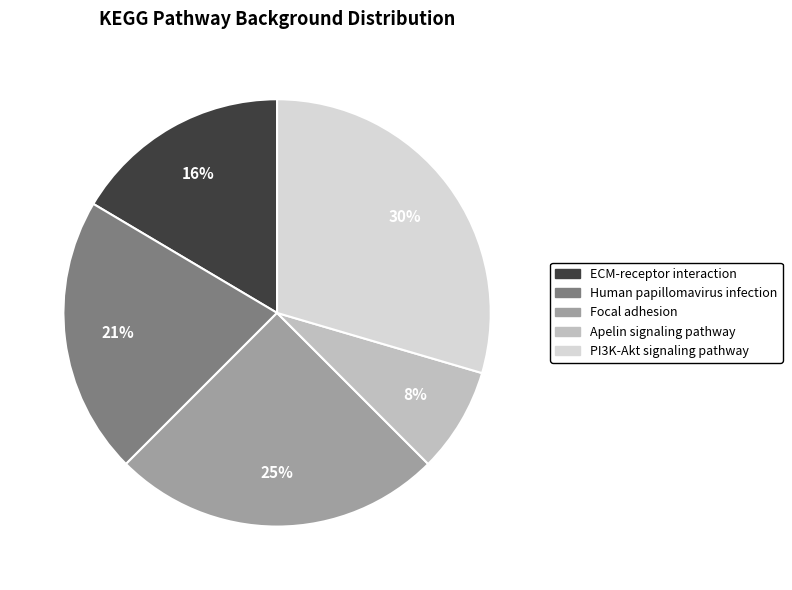

To the nearest percent, what is the combined percentage of ECM-receptor interaction and PI3K-Akt signaling pathway?

46%